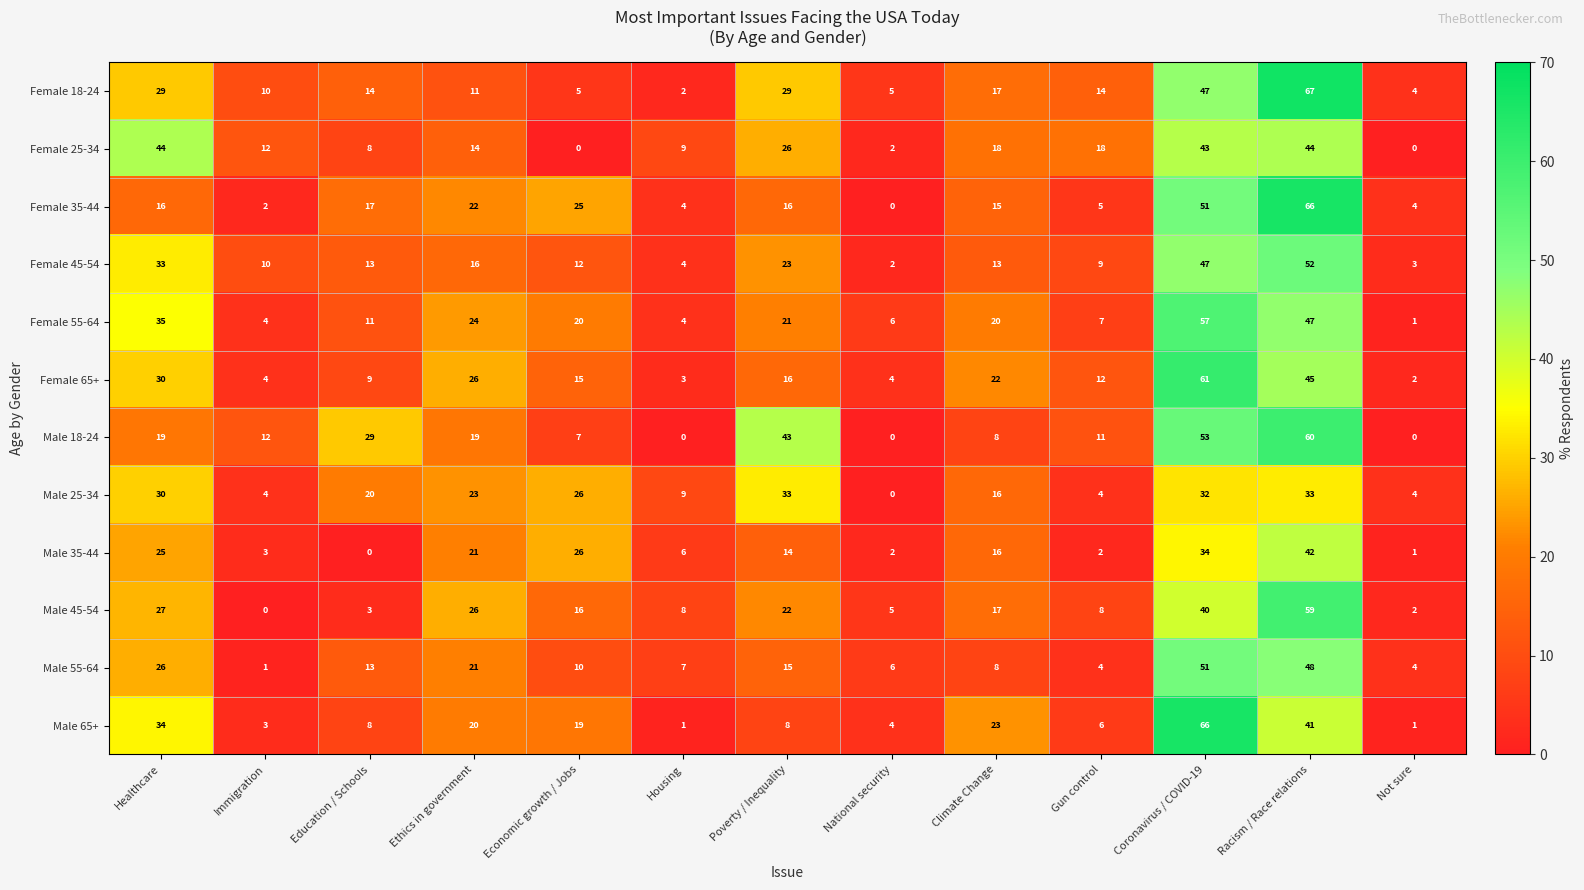

What is the average value of the Female 35-44 series?

19